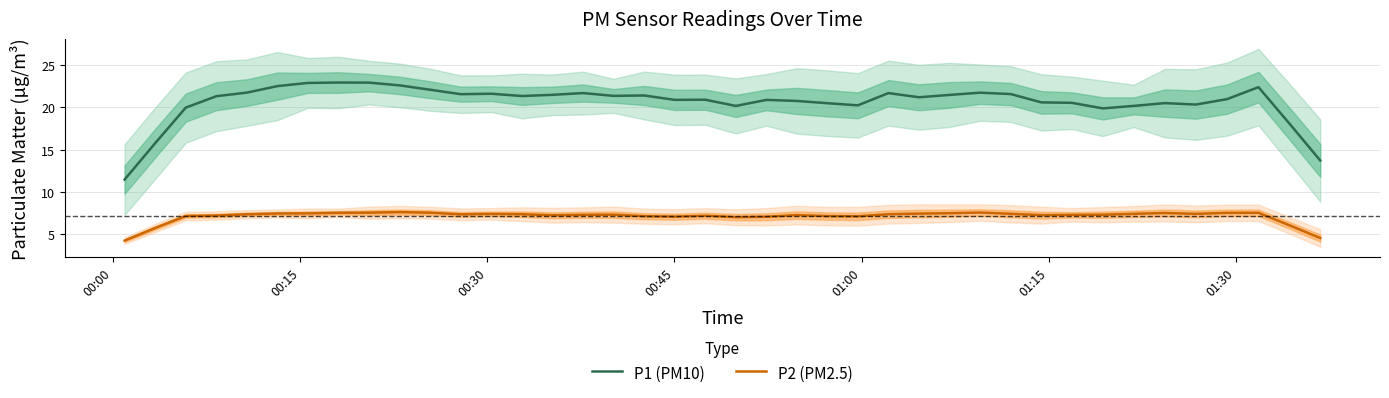

What are all the series names shown in the legend?

P1 (PM10), P2 (PM2.5)